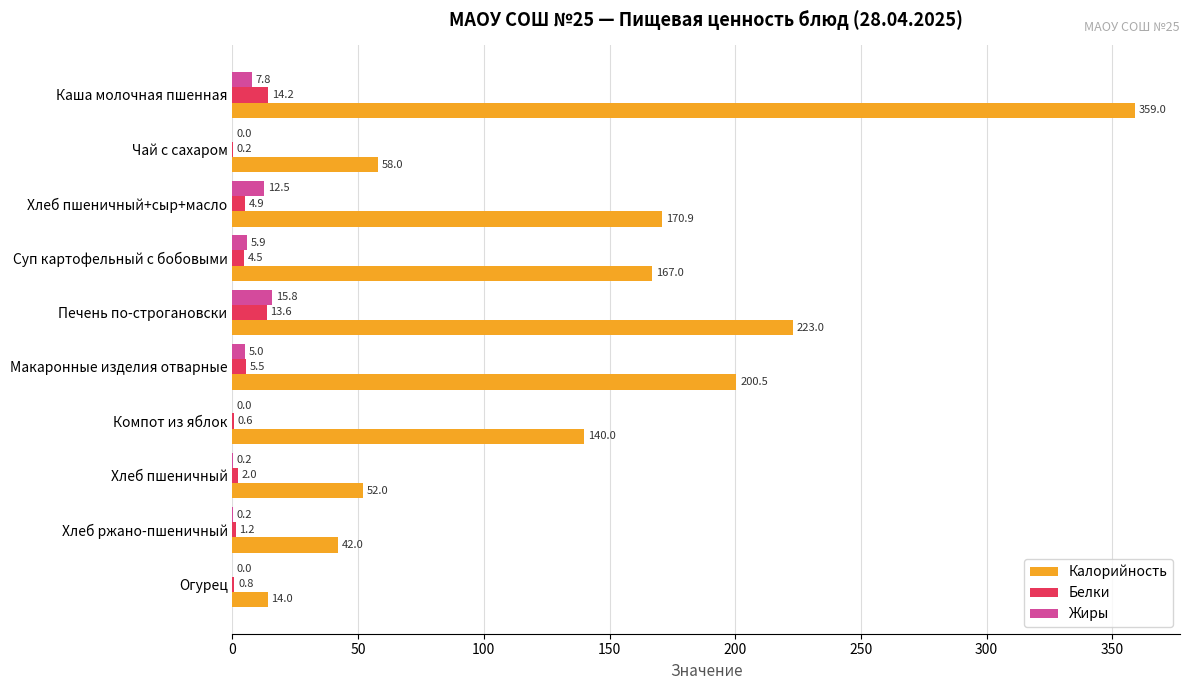

Which series changed the most between Компот из яблок and Огурец?

Калорийность